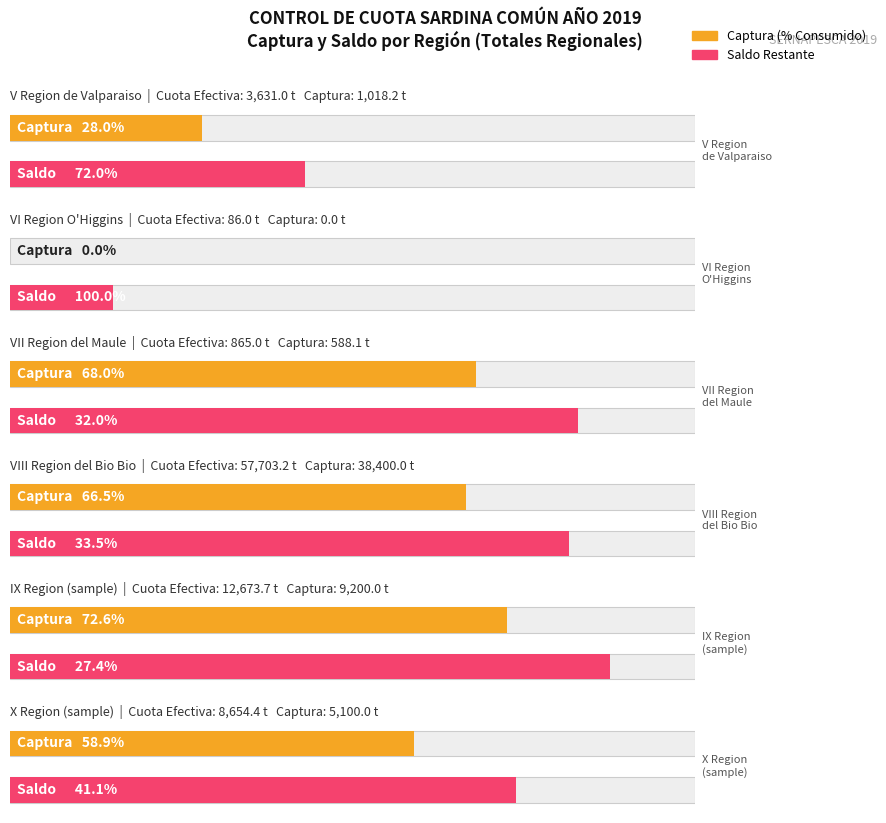

What is the difference between the maximum and minimum values in the Cuota Efectiva series?

57617.2